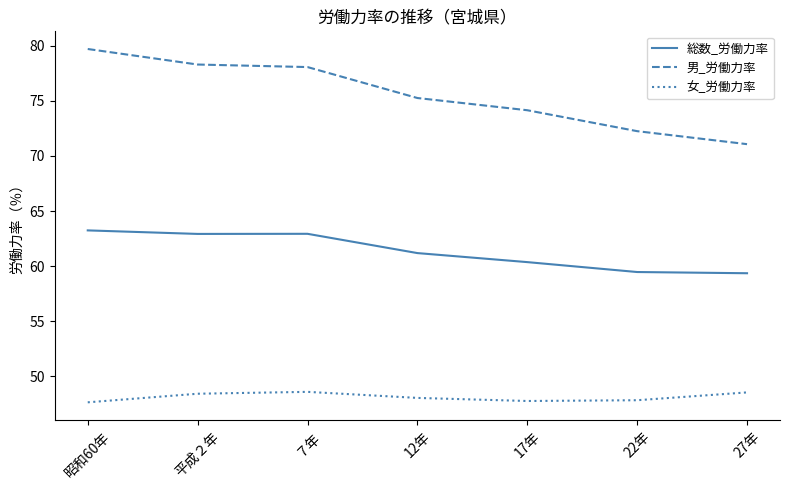

Which series has the largest total across all categories?

男_労働力率